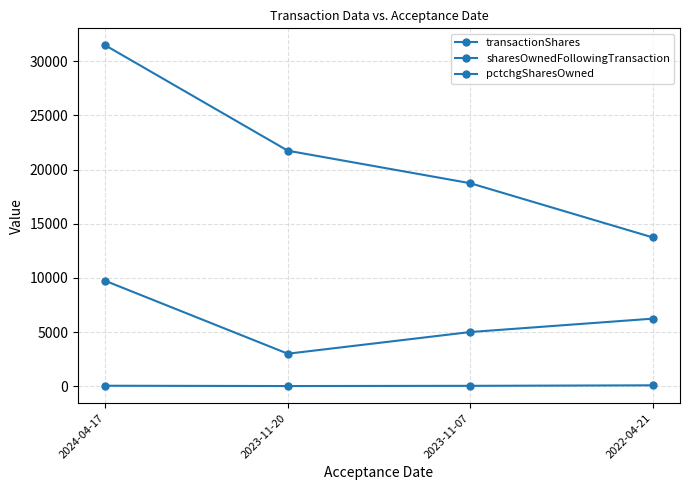

Does the chart have visible grid lines?

Yes